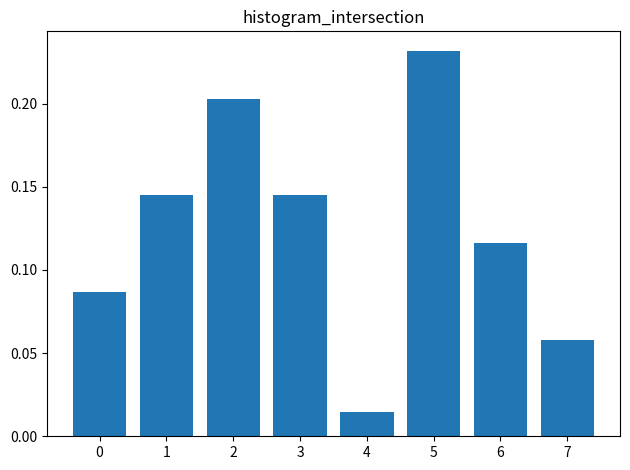

Which label corresponds to the largest value in the chart?

5